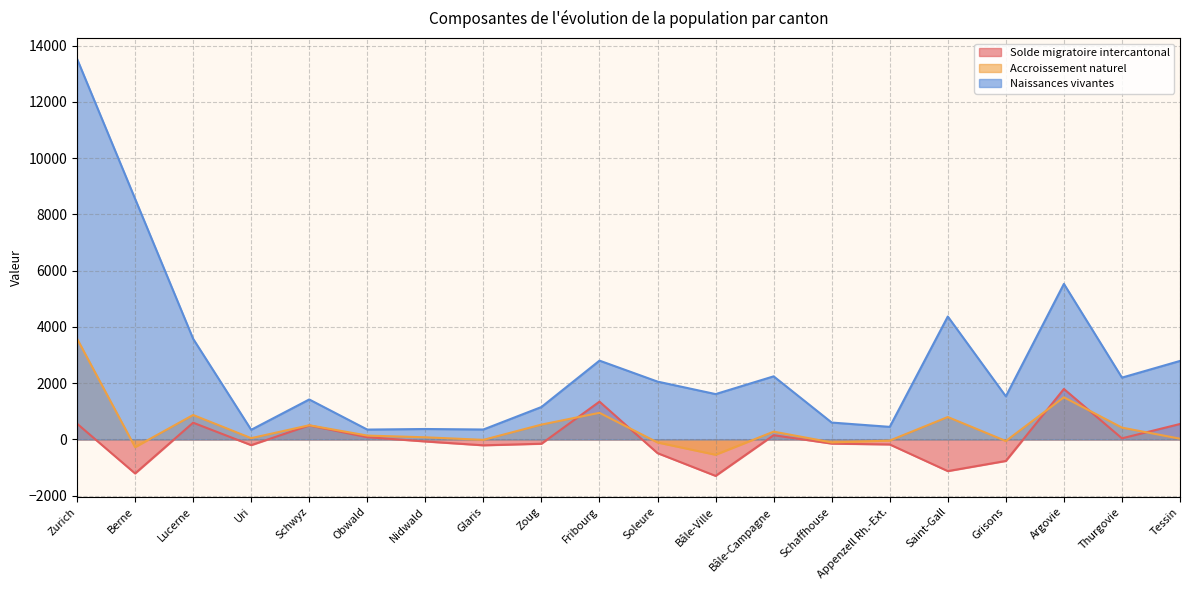

Reading right to left, list all the values displayed in this chart.

Solde migratoire intercantonal: 550	40	1795	-764	-1125	-178	-147	151	-1295	-487	1345	-152	-208	-71	81	498	-202	596	-1208	562
Accroissement naturel: 27	421	1500	-55	798	-40	-106	278	-544	-107	947	528	-14	77	138	505	46	870	-273	3585
Naissances vivantes: 2792	2199	5531	1533	4371	448	601	2244	1613	2057	2803	1154	354	372	351	1422	344	3579	8557	13533